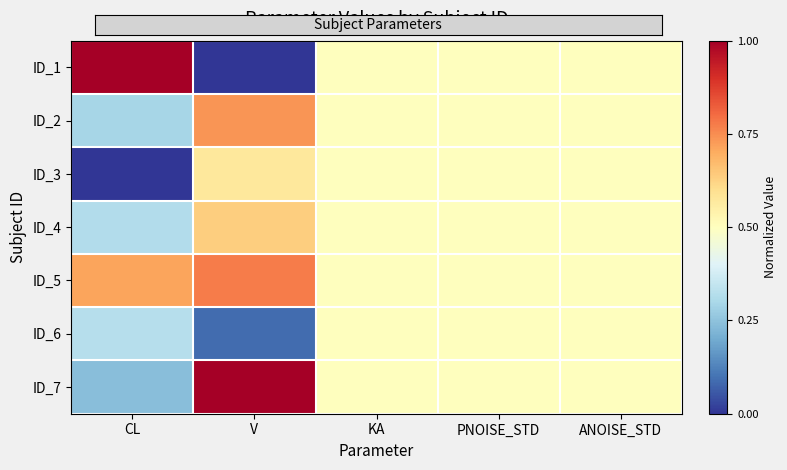

Which has a higher value, ANOISE_STD or PNOISE_STD?

ANOISE_STD